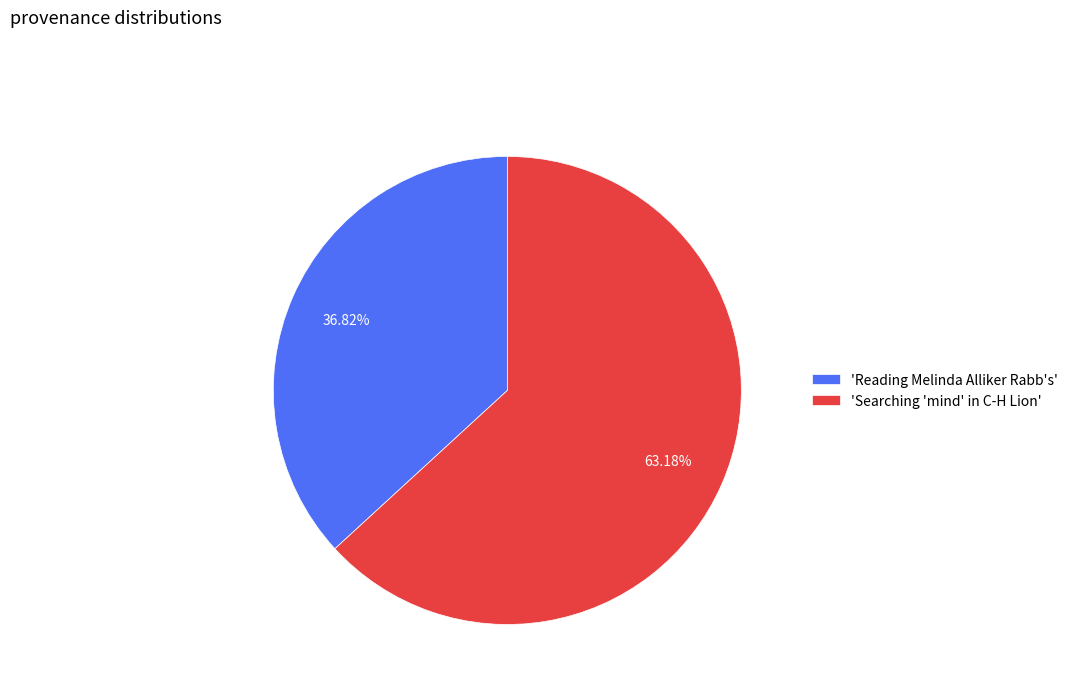

Does any single category account for the majority?

Yes